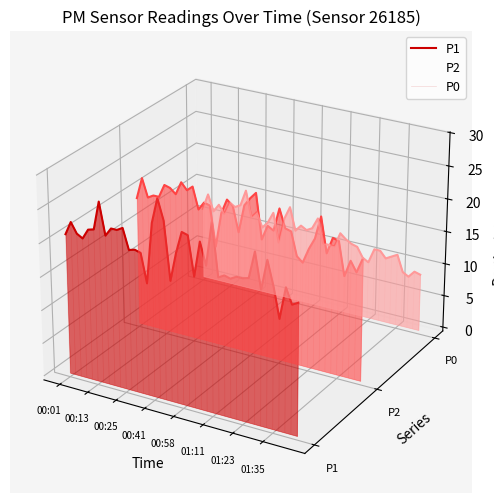

Which series has the widest spread of values?

P1